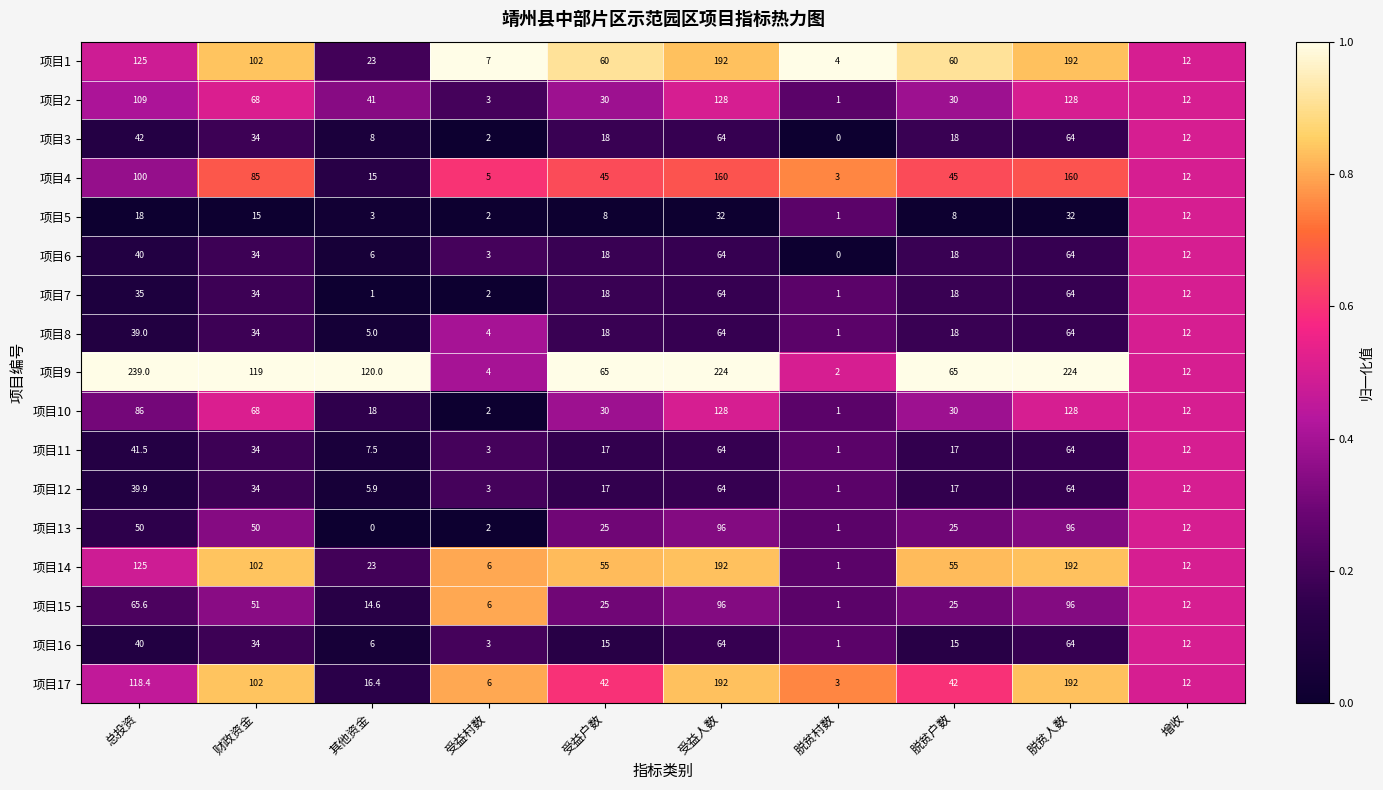

Where is 项目9 nearest to the value 120?

其他资金